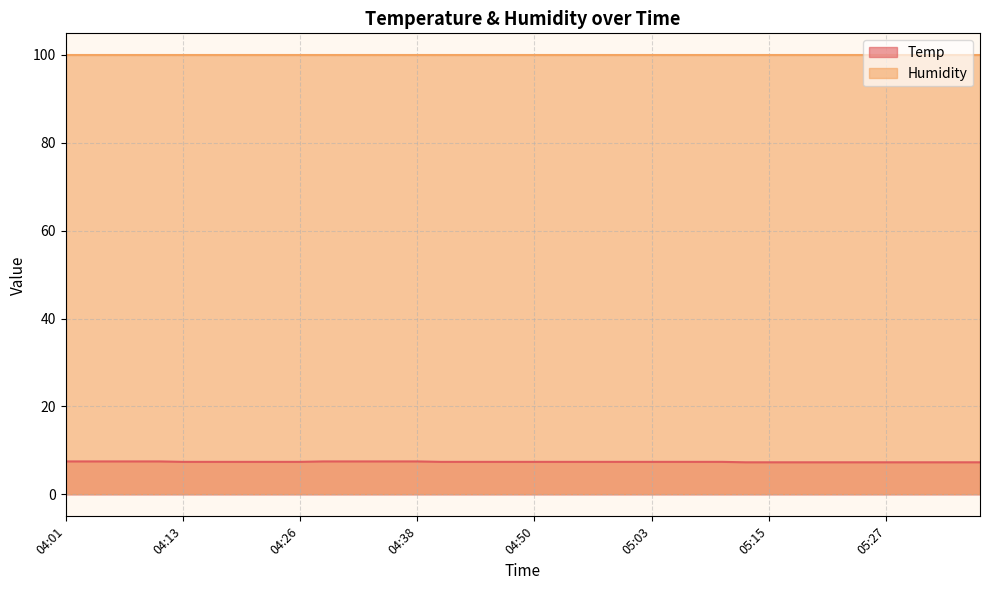

How many lines are shown in the chart?

2